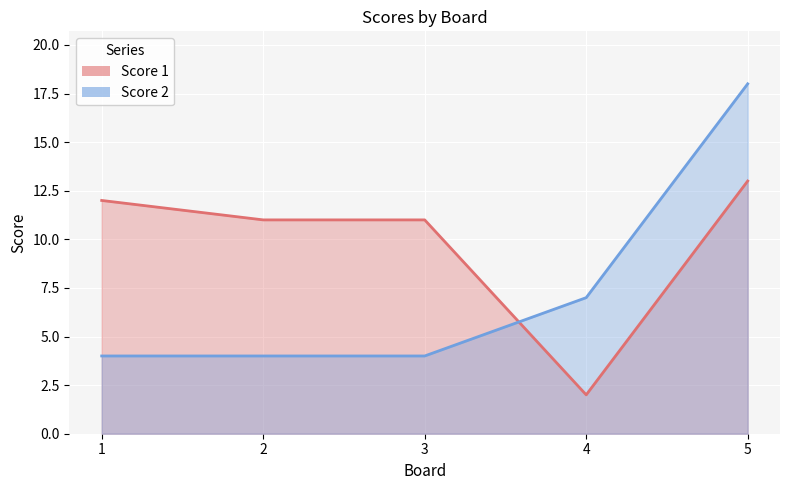

At which label does Score 1 reach its peak?

5